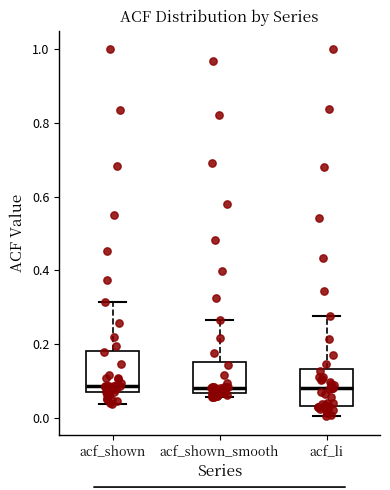

Reading left to right, read every box against the y-axis: the position of its median line, the range the box covers, and the ends of its whiskers. The values are not printed on the chart, so give them approximately, as read against the axis.

acf_shown: median 0.08, box 0.06 to 0.18, whiskers 0.04 to 0.32
acf_shown_smooth: median 0.08, box 0.06 to 0.16, whiskers 0.06 (just below the box's lower edge) to 0.26
acf_li: median 0.08, box 0.04 to 0.14, whiskers 0.00 to 0.28